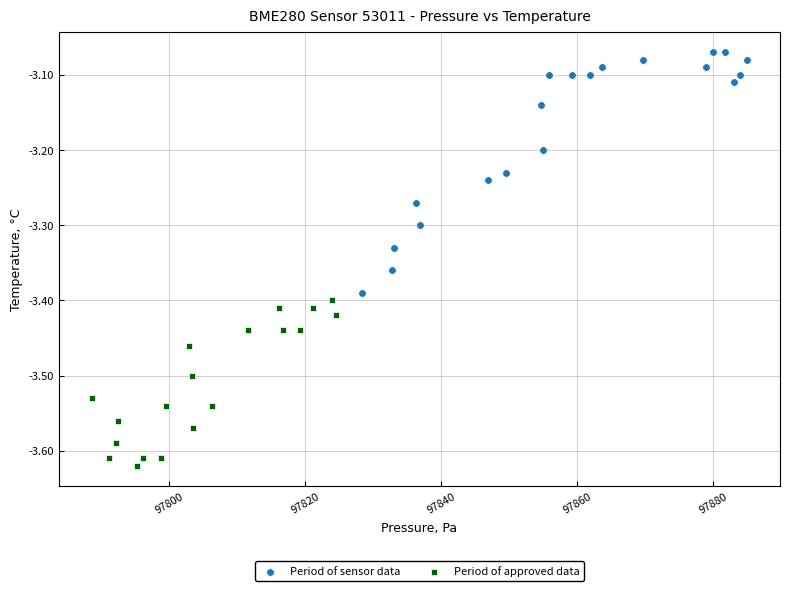

Which series contains the highest Y value?

Period of sensor data